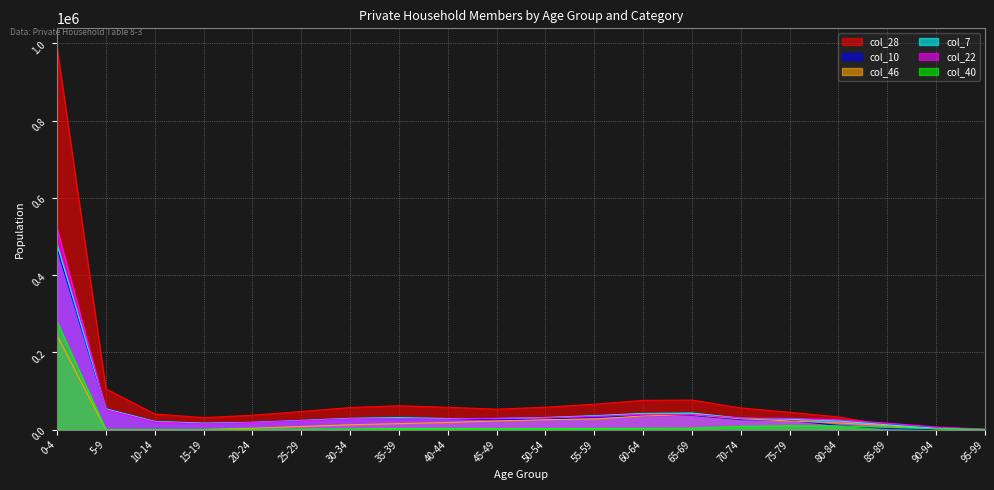

Reading left to right, extract all data points from this chart.

col_28: 0-4=989313	5-9=105803	10-14=40728	15-19=31268	20-24=37450	25-29=47085	30-34=57412	35-39=62021	40-44=58057	45-49=53083	50-54=58245	55-59=66087	60-64=75928	65-69=76701	70-74=56284	75-79=45106	80-84=32979	85-89=11143	90-94=2003	95-99=241
col_10: 0-4=468496	5-9=54005	10-14=20743	15-19=16113	20-24=18936	25-29=23863	30-34=29207	35-39=30837	40-44=28497	45-49=25446	50-54=27554	55-59=31486	60-64=36158	65-69=37324	70-74=26200	75-79=23953	80-84=11197	85-89=2979	90-94=453	95-99=50
col_46: 0-4=243622	5-9=0	10-14=37	15-19=571	20-24=3759	25-29=8298	30-34=12818	35-39=15697	40-44=18692	45-49=22665	50-54=25977	55-59=27763	60-64=35640	65-69=38959	70-74=28294	75-79=22665	80-84=17612	85-89=10376	90-94=1950	95-99=268
col_7: 0-4=480336	5-9=54137	10-14=21506	15-19=16952	20-24=19217	25-29=24117	30-34=29486	35-39=31292	40-44=28941	45-49=28941	50-54=31647	55-59=36265	60-64=42170	65-69=43086	70-74=29908	75-79=27288	80-84=22573	85-89=12564	90-94=3670	95-99=652
col_22: 0-4=520817	5-9=51798	10-14=19985	15-19=15155	20-24=18514	25-29=23222	30-34=28205	35-39=26541	40-44=27637	45-49=29560	50-54=30691	55-59=34601	60-64=39770	65-69=39377	70-74=30084	75-79=29484	80-84=25735	85-89=16896	90-94=6824	95-99=1397
col_40: 0-4=279251	5-9=0	10-14=20	15-19=193	20-24=764	25-29=1110	30-34=1836	35-39=3183	40-44=3312	45-49=2828	50-54=2998	55-59=3222	60-64=3598	65-69=3849	70-74=8869	75-79=10215	80-84=9964	85-89=6076	90-94=2739	95-99=418